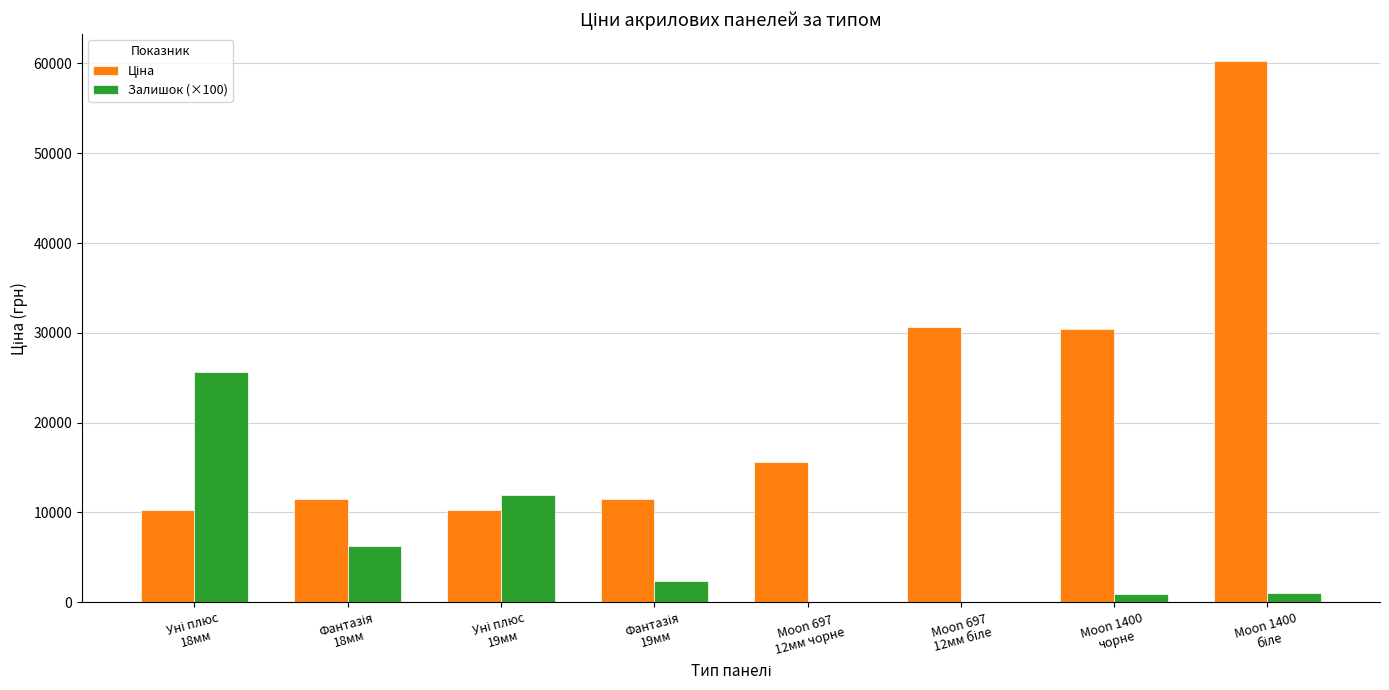

What is the highest value of the Залишок (×100) series?

25600.0